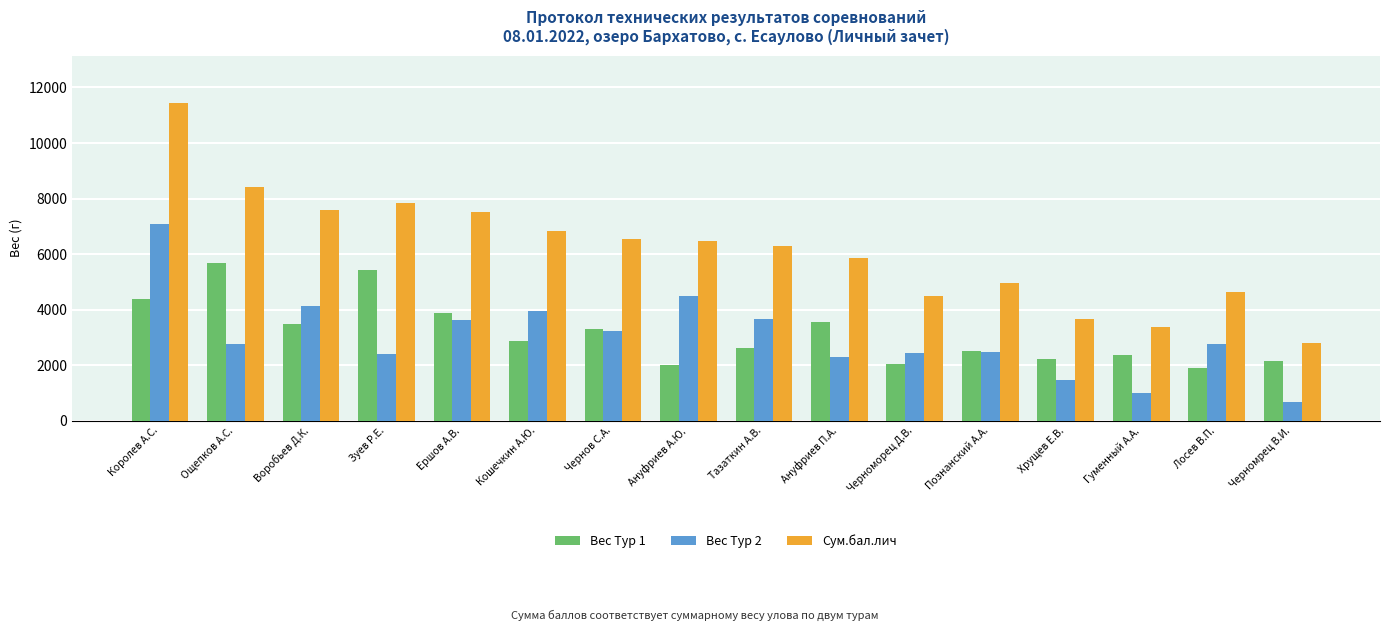

True or false: Вес Тур 2 has a value of 4485 at Ануфриев А.Ю..

True